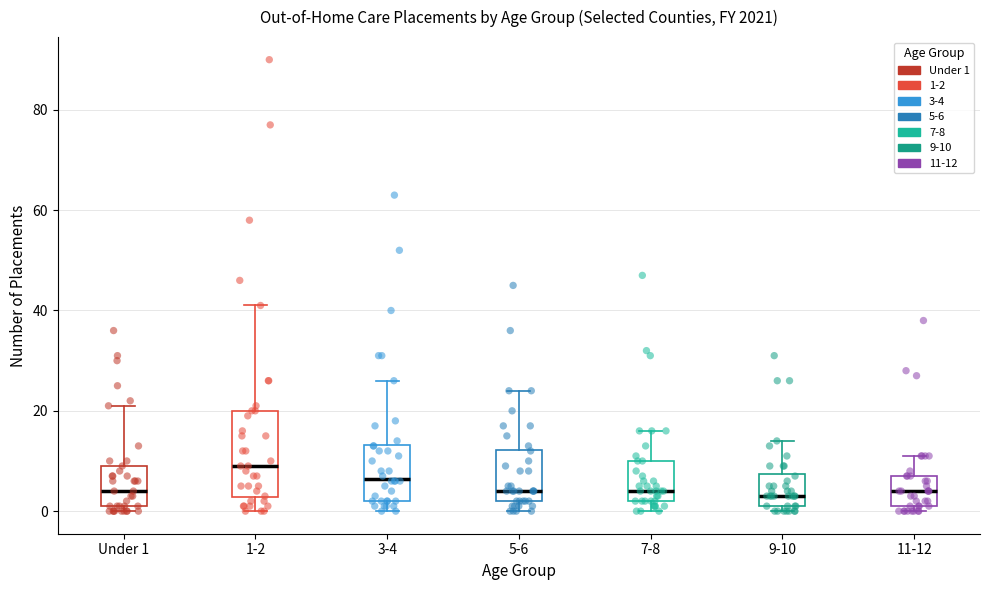

Reading left to right, read every box against the y-axis: the position of its median line, the range the box covers, and the ends of its whiskers. The values are not printed on the chart, so give them approximately, as read against the axis.

Under 1: median 4, box 2 to 10, whiskers 0 to 22
1-2: median 10, box 2 to 20, whiskers 0 to 42
3-4: median 6, box 2 to 14, whiskers 0 to 26
5-6: median 4, box 2 to 12, whiskers 0 to 24
7-8: median 4, box 2 to 10, whiskers 0 to 16
9-10: median 4, box 2 to 8, whiskers 0 to 14
11-12: median 4, box 2 to 8, whiskers 0 to 12